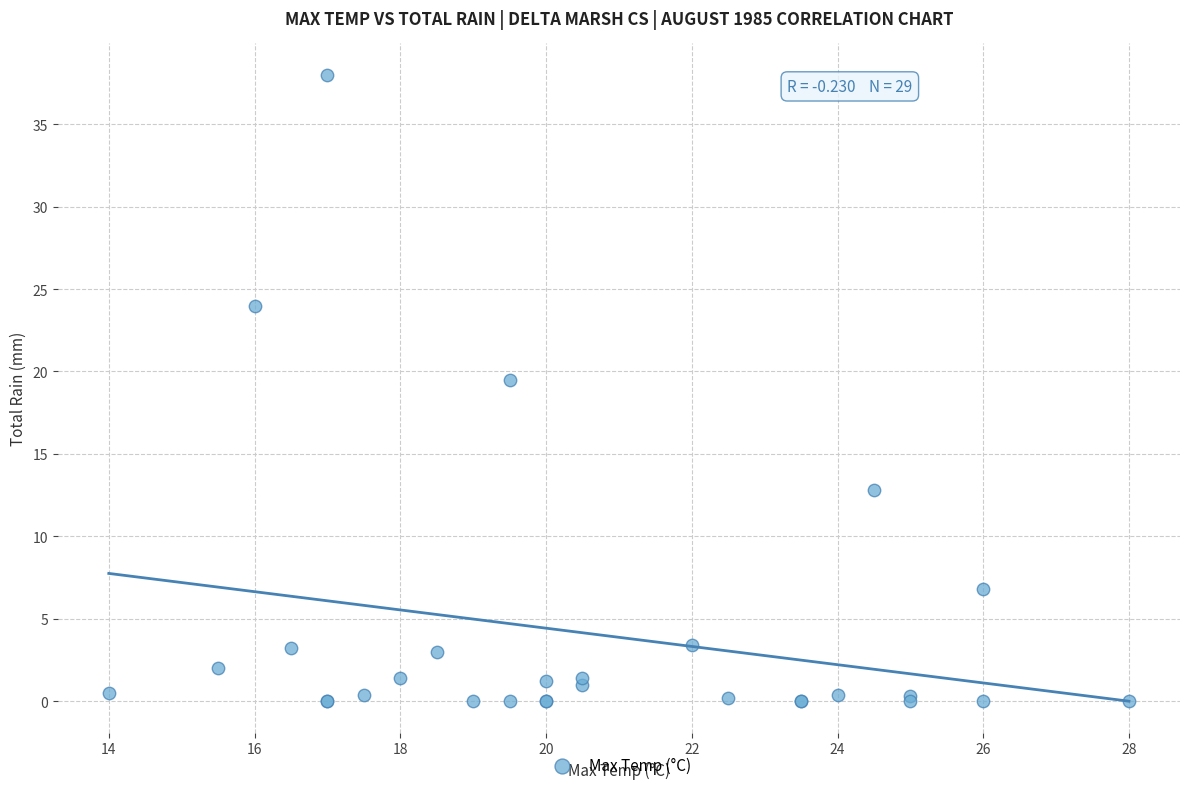

What Y value in the scatter plot is closest to 19?

19.5